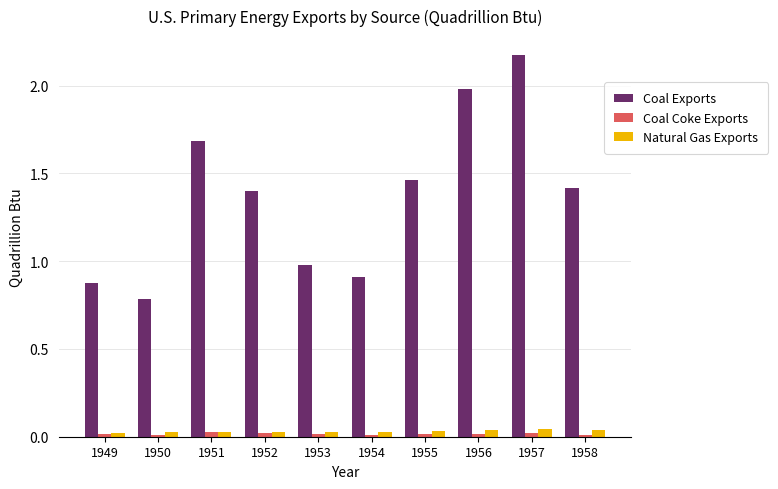

How many categories are shown in the chart?

10